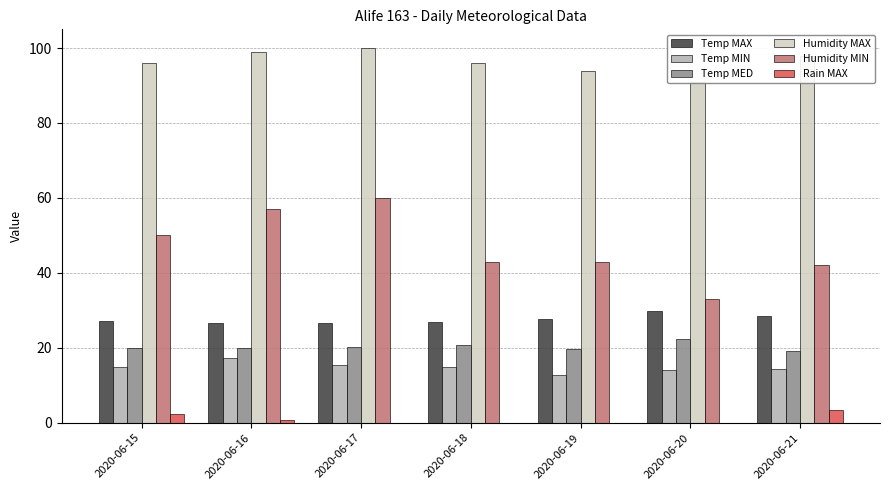

At which category is the sum across all series the highest?

2020-06-17